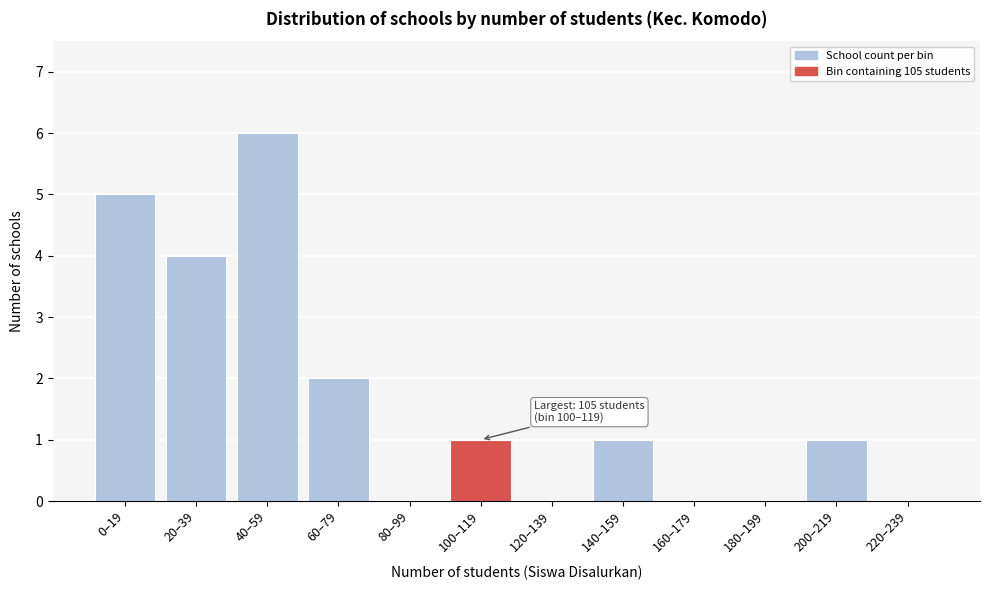

Which has a higher value, 100–119 or 120–139?

100–119